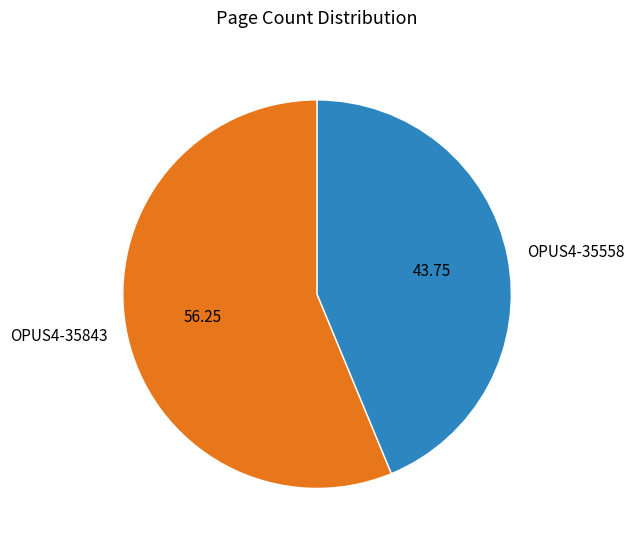

Between OPUS4-35558 and OPUS4-35843, which is larger?

OPUS4-35843